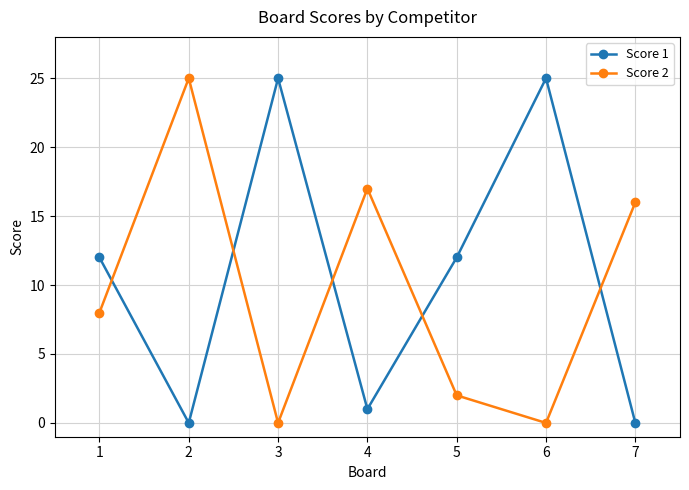

The value of Score 2 at 3 is -15. True or false?

False